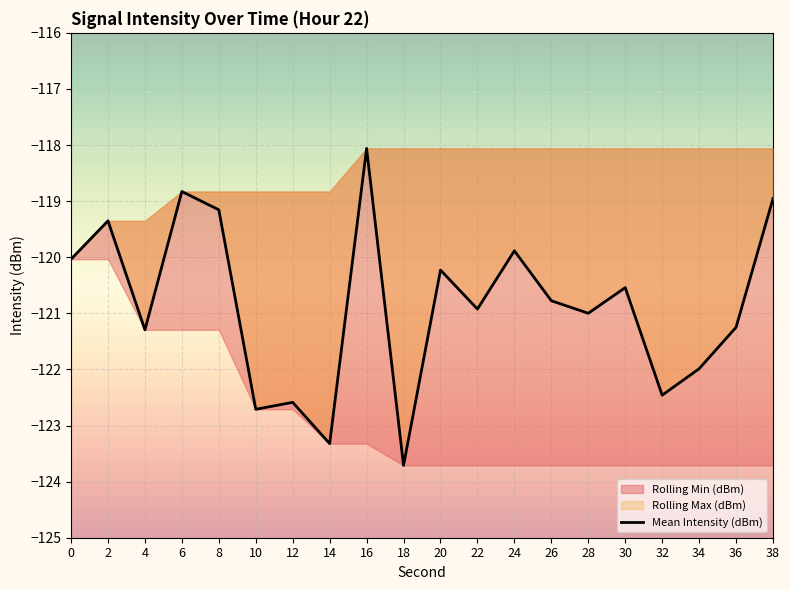

Does the chart display data point markers on the line(s)?

No